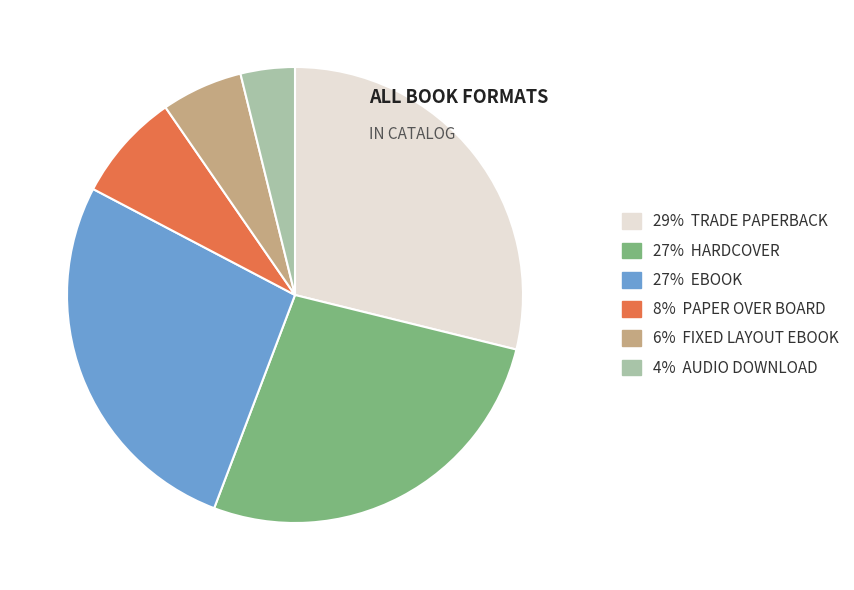

What is the ratio of the value at 4% AUDIO DOWNLOAD to the value at 6% FIXED LAYOUT EBOOK?

0.7